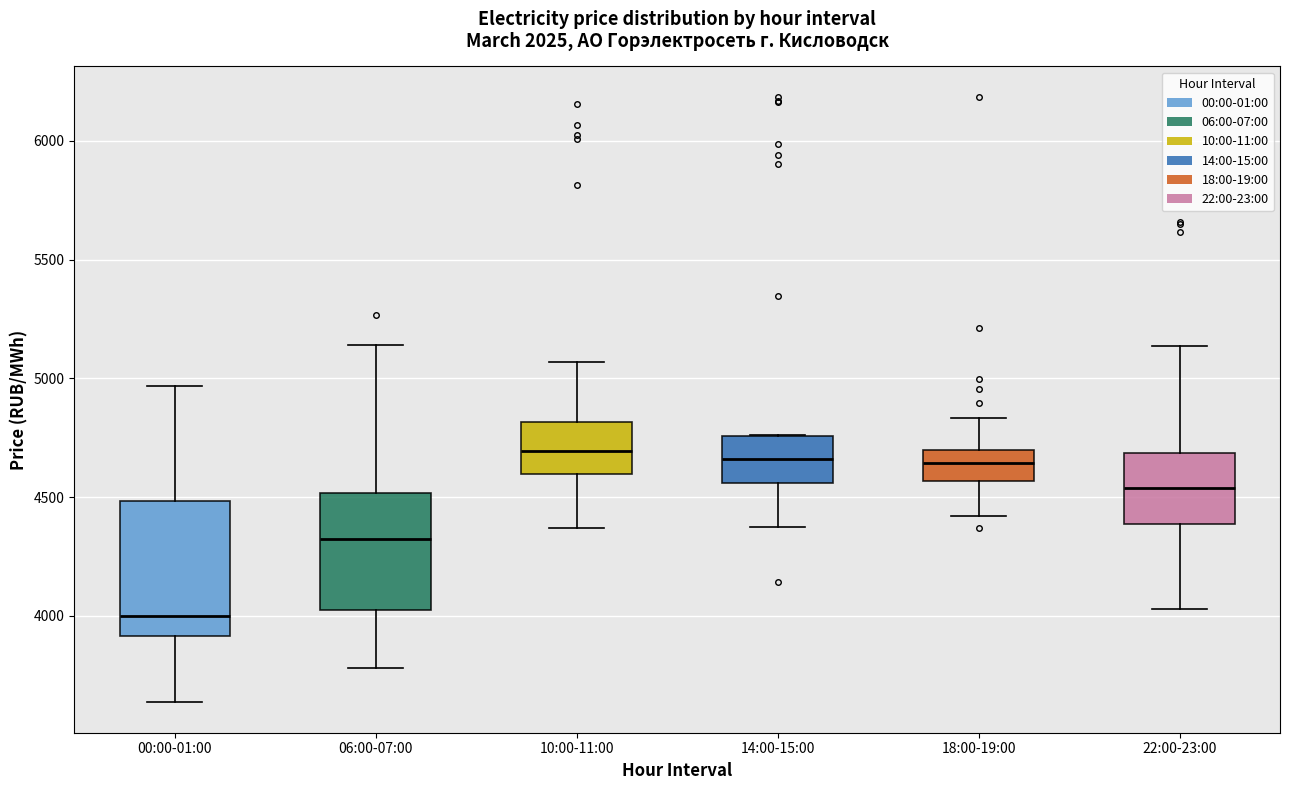

Comparing the boxes themselves (not the whiskers), which one is the tallest?

00:00-01:00